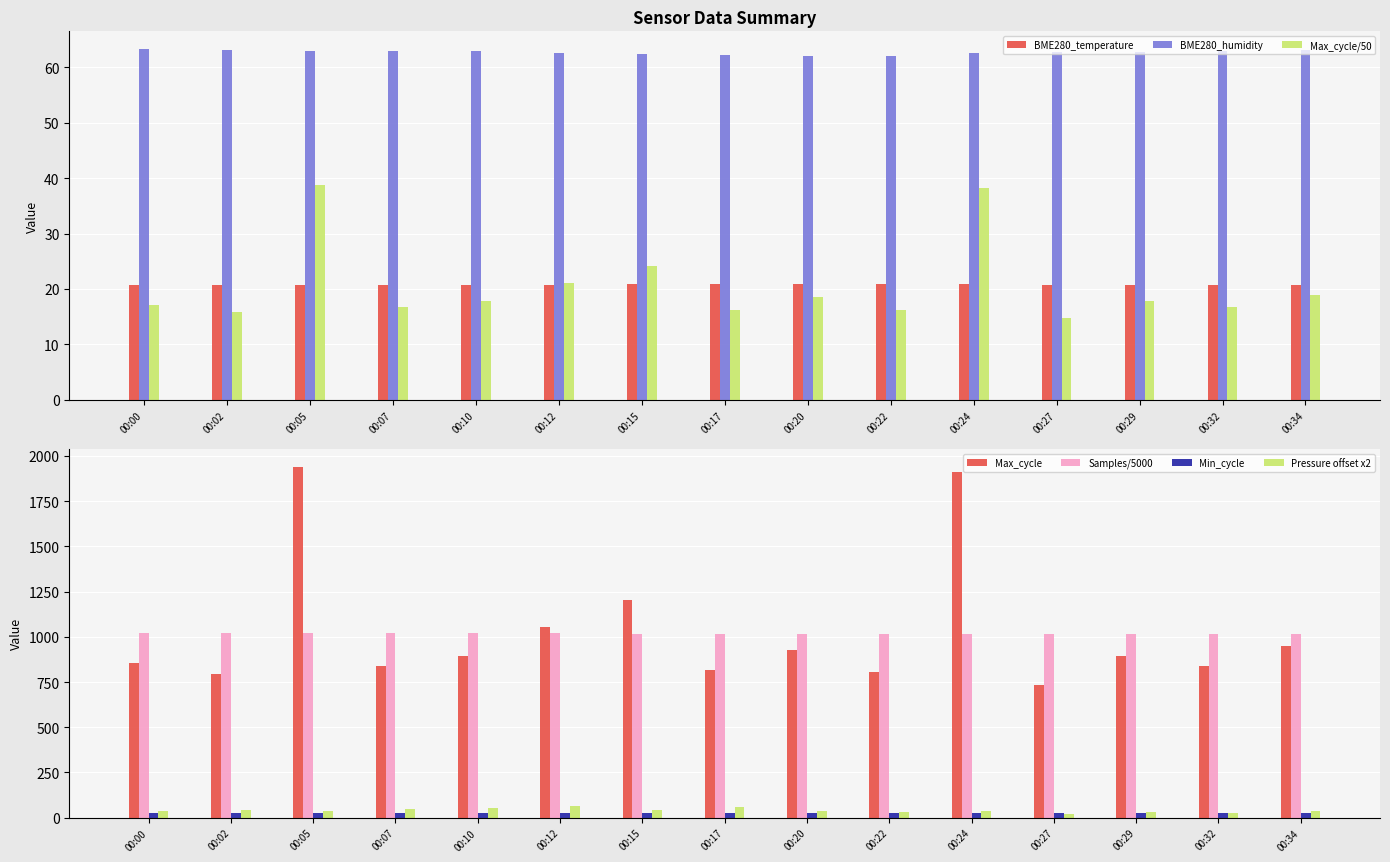

What is the value of the Samples bar at the 7th from the left?

1018.1